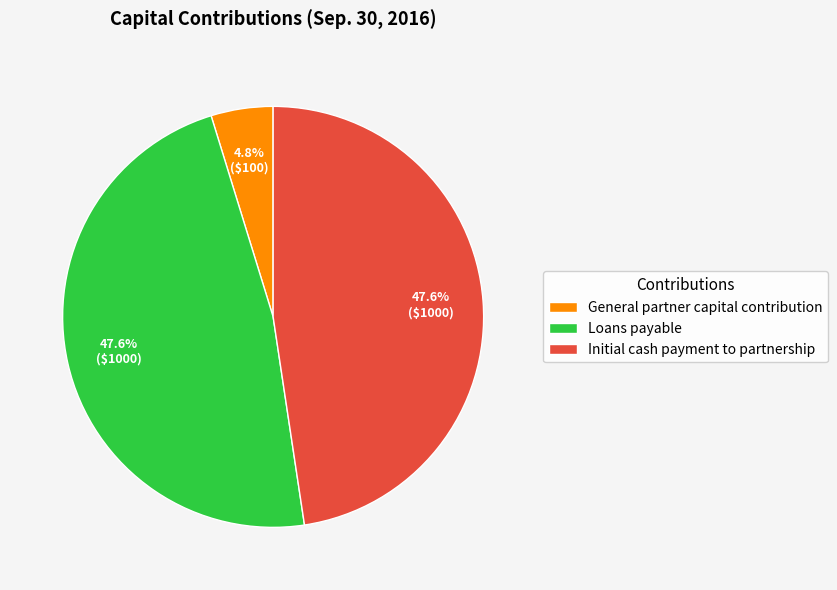

Does Initial cash payment to partnership account for over 50% of the chart?

No